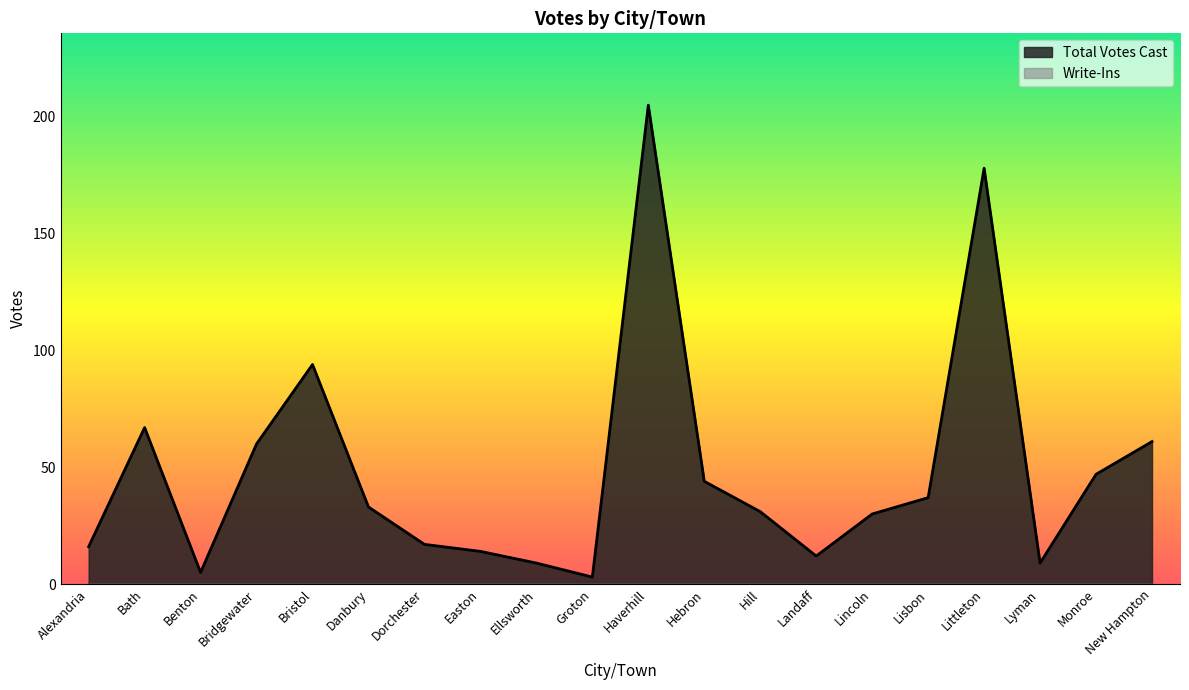

What is the sum of all values?

972